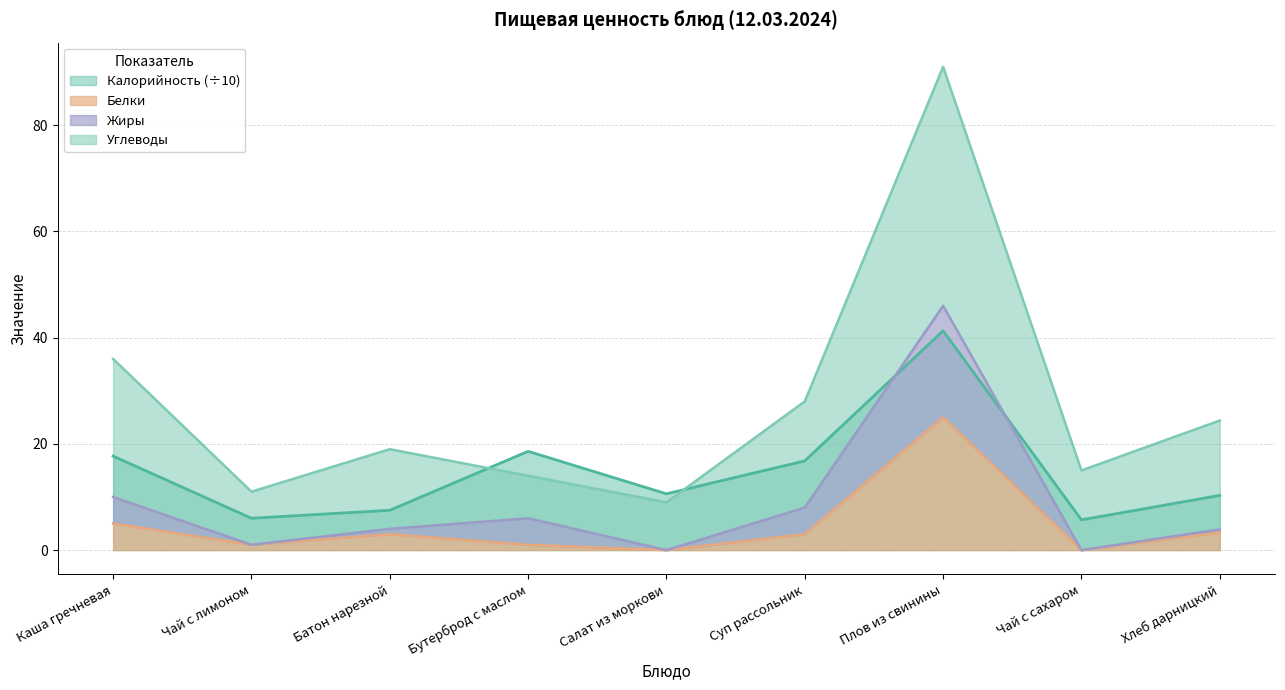

Which has a higher value, Салат из моркови or Бутерброд с маслом?

Бутерброд с маслом